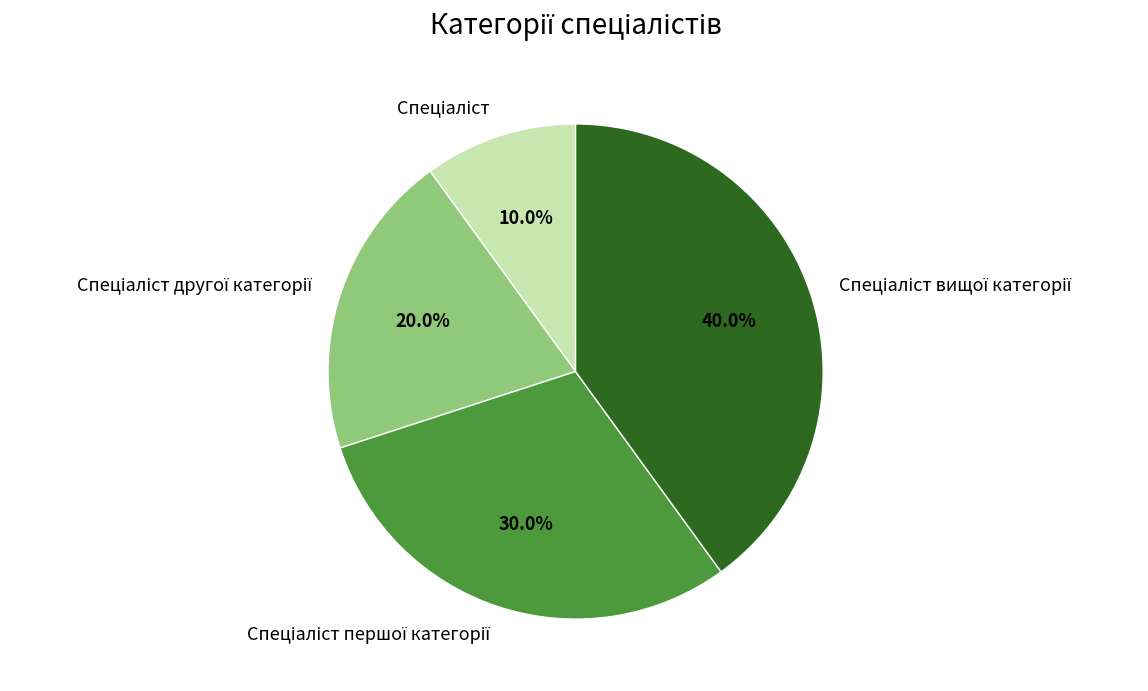

Is there any slice that represents more than half of the pie?

No